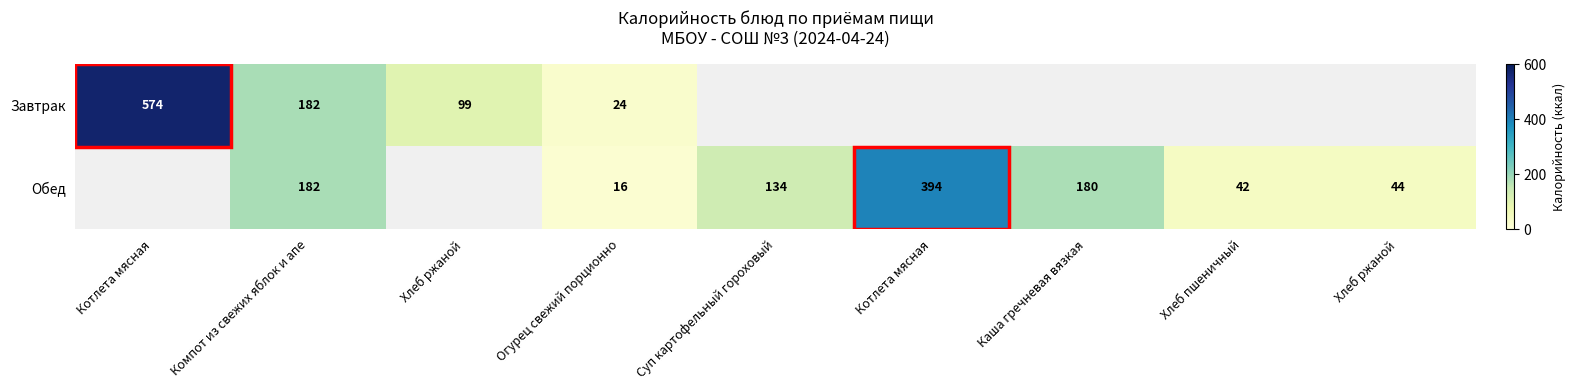

At how many categories does at least one series exceed 453?

1